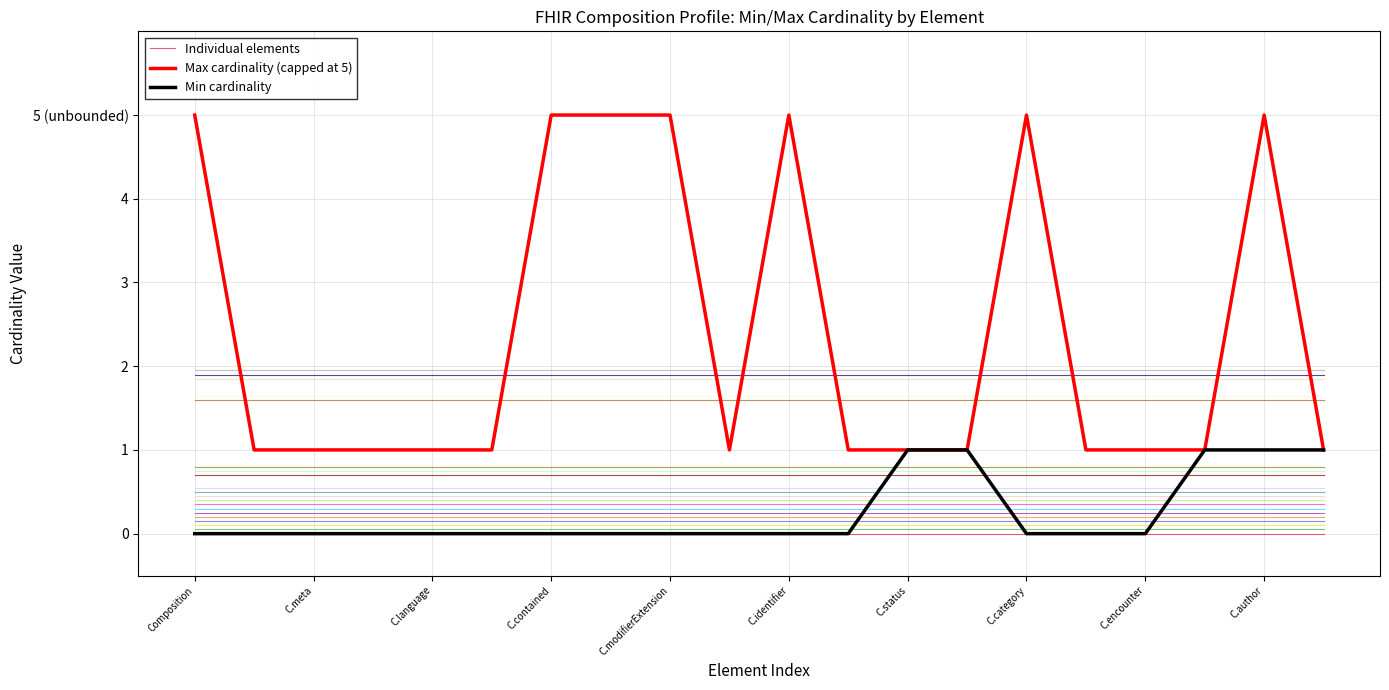

True or false: Min cardinality and Max cardinality (capped at 5) cross at least once.

False